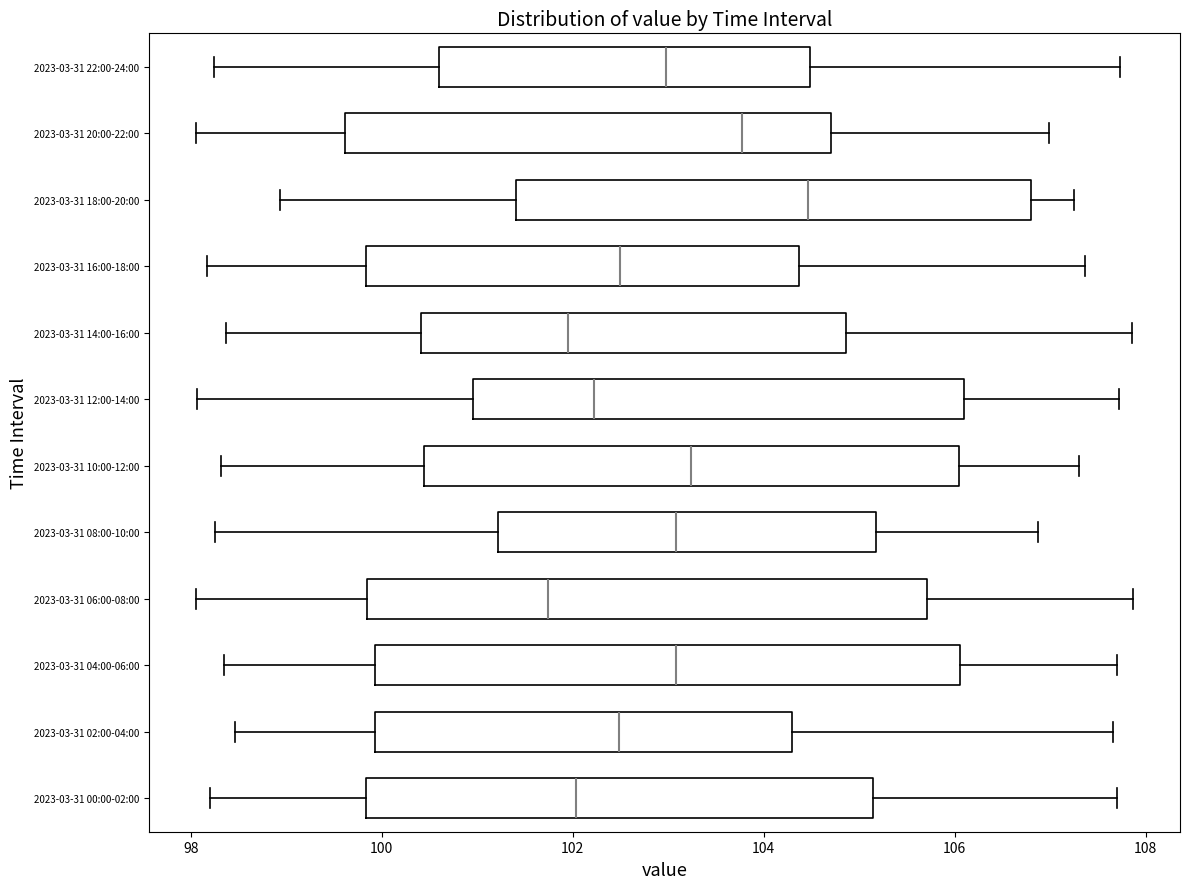

Reading bottom to top, transcribe this box plot: for each box, give where its median line is, the range the box spans, and where its two whiskers end, as read against the x-axis. The values are not printed on the chart, so give them approximately, as read against the axis.

2023-03-31 00:00-02:00: median 102.0, box 99.8 to 105.2, whiskers 98.2 to 107.6
2023-03-31 02:00-04:00: median 102.4, box 100.0 to 104.2, whiskers 98.4 to 107.6
2023-03-31 04:00-06:00: median 103.0, box 100.0 to 106.0, whiskers 98.4 to 107.6
2023-03-31 06:00-08:00: median 101.8, box 99.8 to 105.8, whiskers 98.0 to 107.8
2023-03-31 08:00-10:00: median 103.0, box 101.2 to 105.2, whiskers 98.2 to 106.8
2023-03-31 10:00-12:00: median 103.2, box 100.4 to 106.0, whiskers 98.4 to 107.2
2023-03-31 12:00-14:00: median 102.2, box 101.0 to 106.2, whiskers 98.0 to 107.8
2023-03-31 14:00-16:00: median 102.0, box 100.4 to 104.8, whiskers 98.4 to 107.8
2023-03-31 16:00-18:00: median 102.4, box 99.8 to 104.4, whiskers 98.2 to 107.4
2023-03-31 18:00-20:00: median 104.4, box 101.4 to 106.8, whiskers 99.0 to 107.2
2023-03-31 20:00-22:00: median 103.8, box 99.6 to 104.8, whiskers 98.0 to 107.0
2023-03-31 22:00-24:00: median 103.0, box 100.6 to 104.4, whiskers 98.2 to 107.8